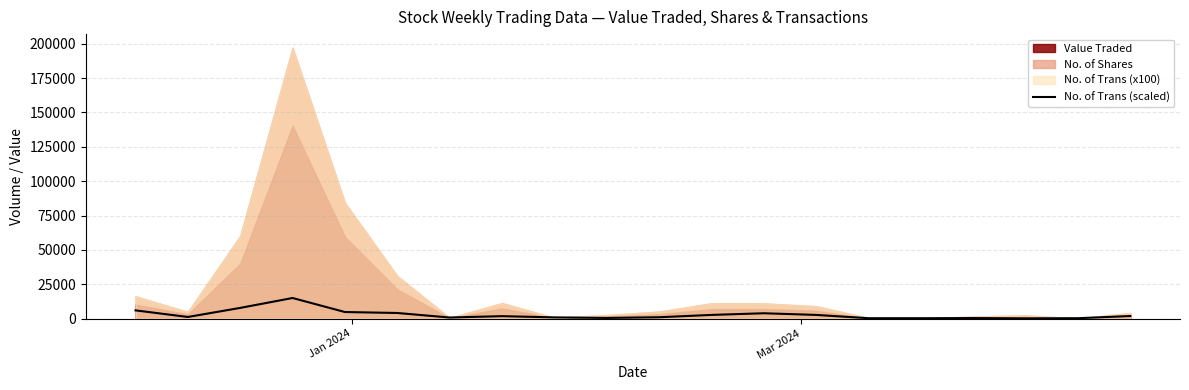

What is the minimum value shown in the chart?

200